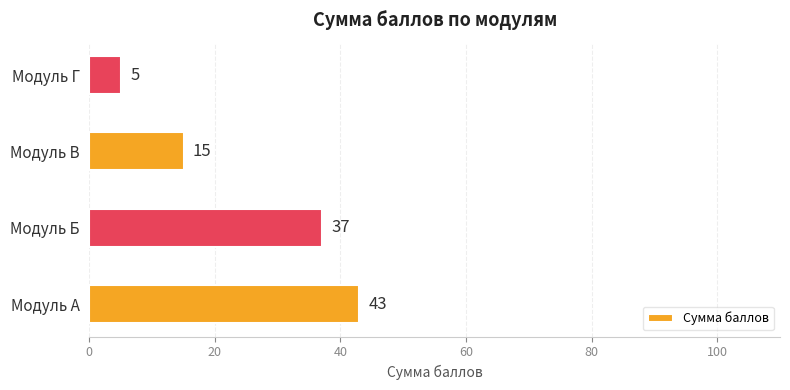

Is it true that the value at Модуль В is 15?

True